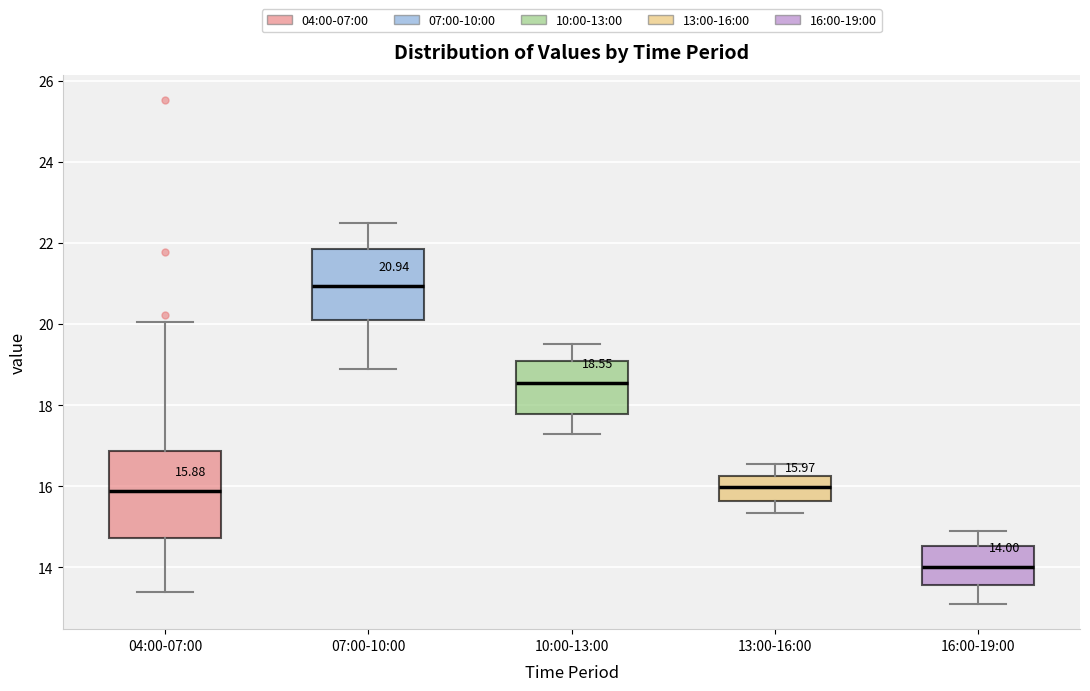

Which box has the lowest median line?

16:00-19:00